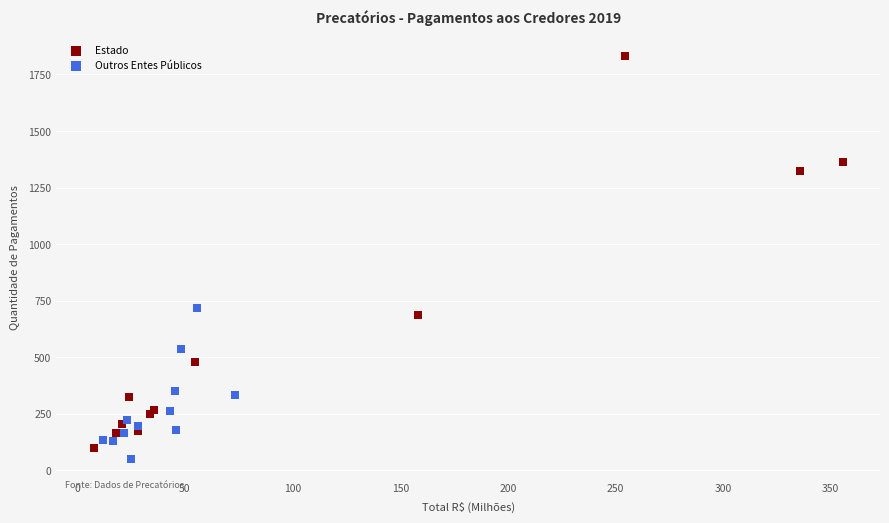

Which series contains the lowest Y value?

Outros Entes Públicos